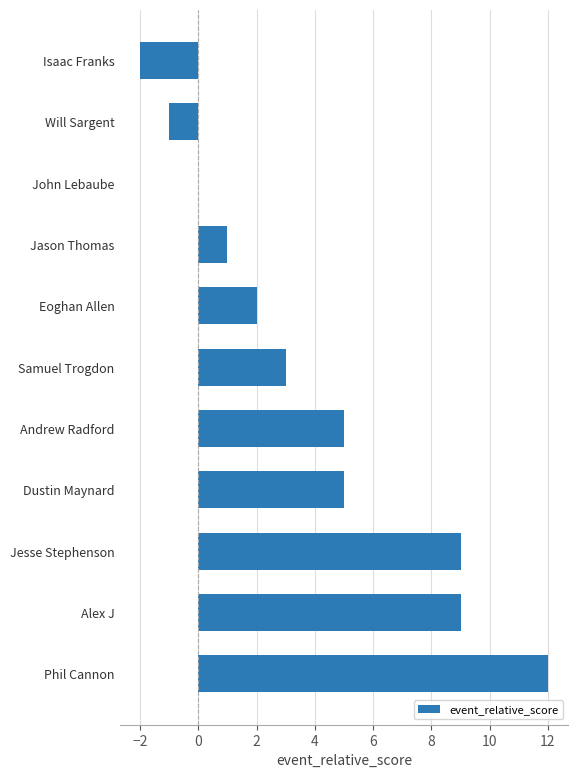

The value at Samuel Trogdon is 3. True or false?

True